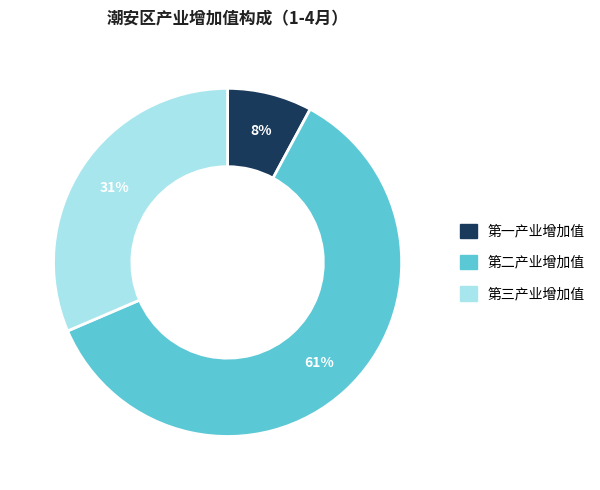

Rank the categories by value from highest to lowest.

第二产业增加值, 第三产业增加值, 第一产业增加值